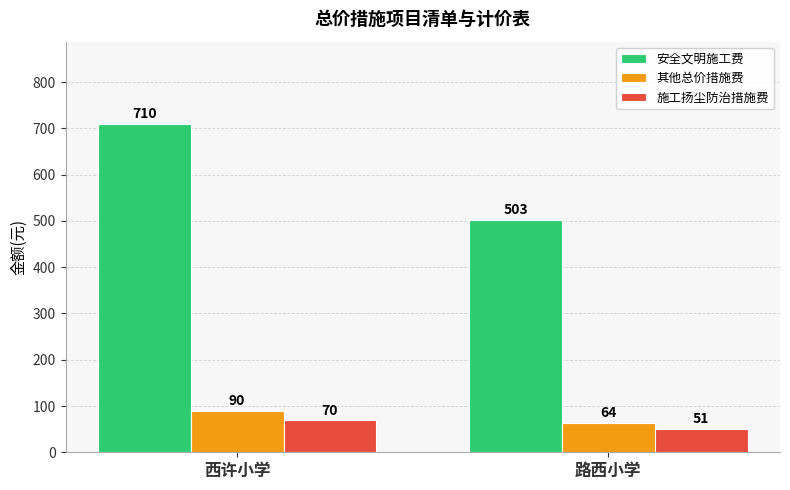

How many groups of bars are there?

2